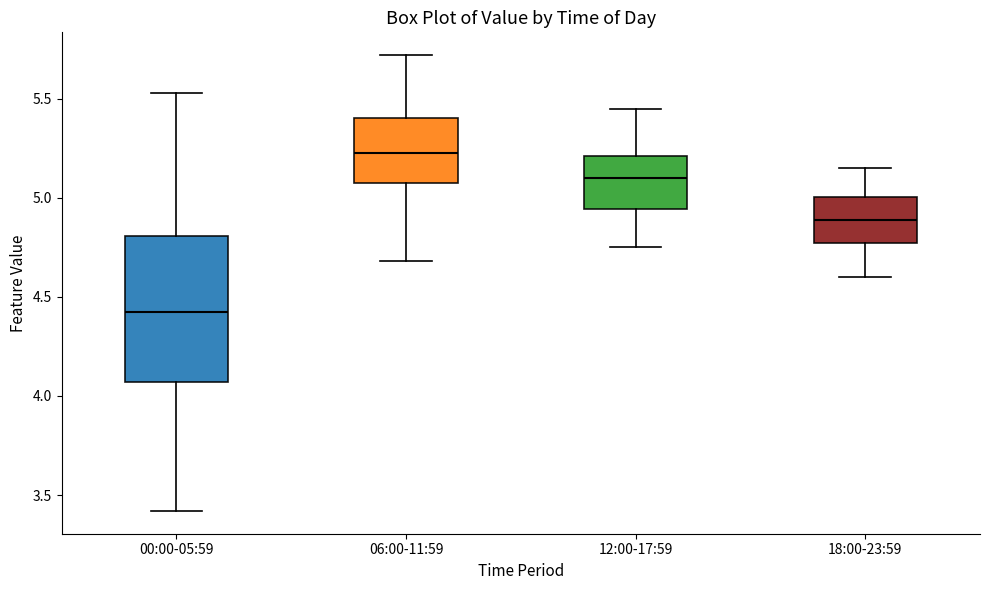

Where is the upper edge of the box for 06:00-11:59 on the y-axis? The values are not printed on the chart, so give them approximately, as read against the axis.

5.40